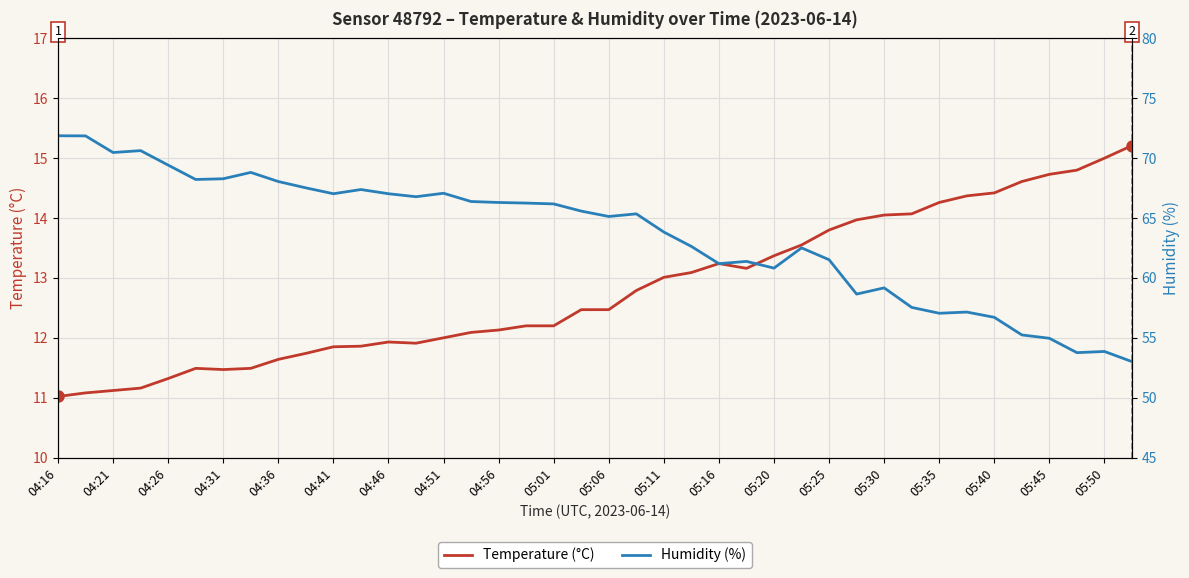

The value of Temperature (°C) at 05:50 is 7.1. True or false?

False